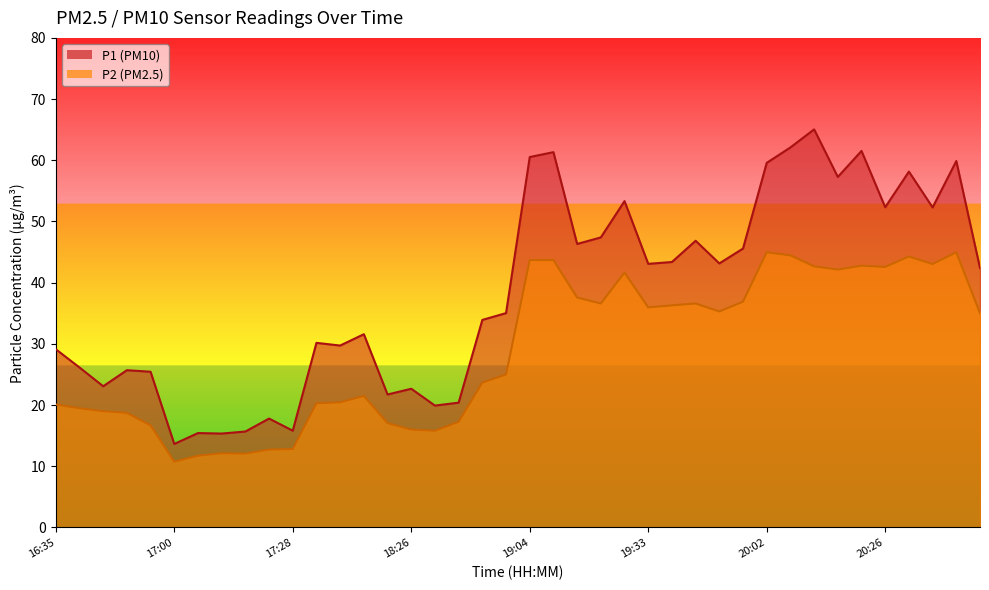

What is the difference between the P2 values at 20:08 and 17:54?

22.2